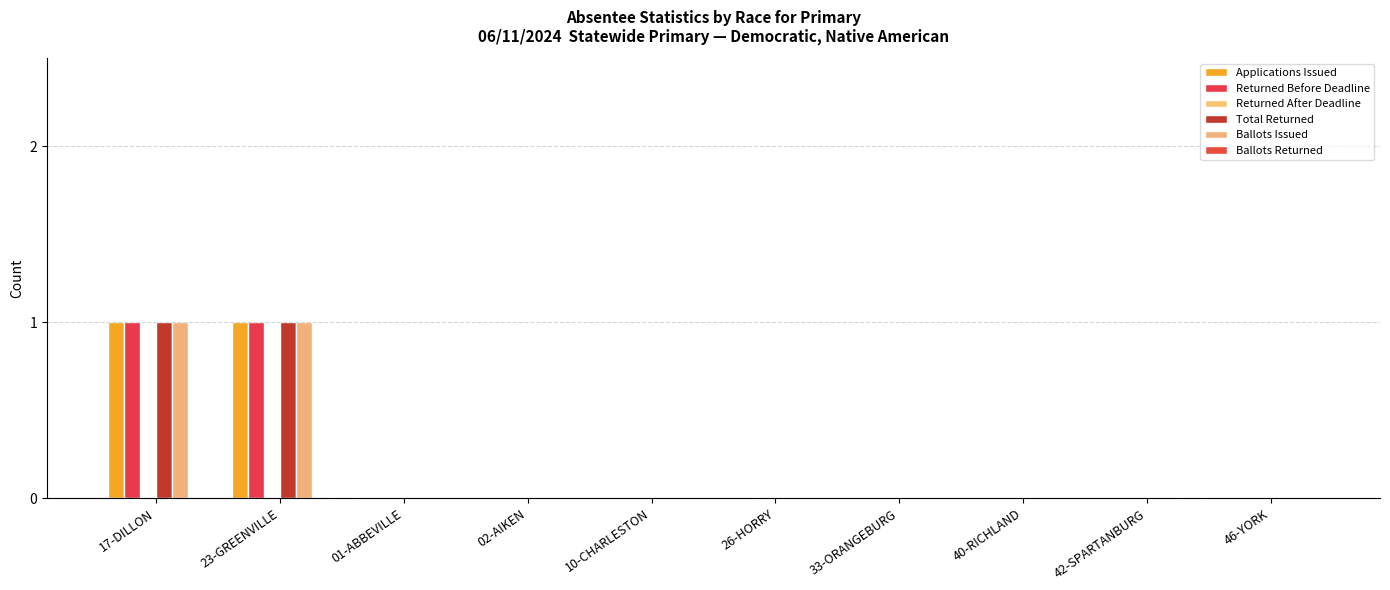

Reading left to right, extract all data points from this chart.

Applications Issued: 1	1	0	0	0	0	0	0	0	0
Returned Before Deadline: 1	1	0	0	0	0	0	0	0	0
Returned After Deadline: 0	0	0	0	0	0	0	0	0	0
Total Returned: 1	1	0	0	0	0	0	0	0	0
Ballots Issued: 1	1	0	0	0	0	0	0	0	0
Ballots Returned: 0	0	0	0	0	0	0	0	0	0